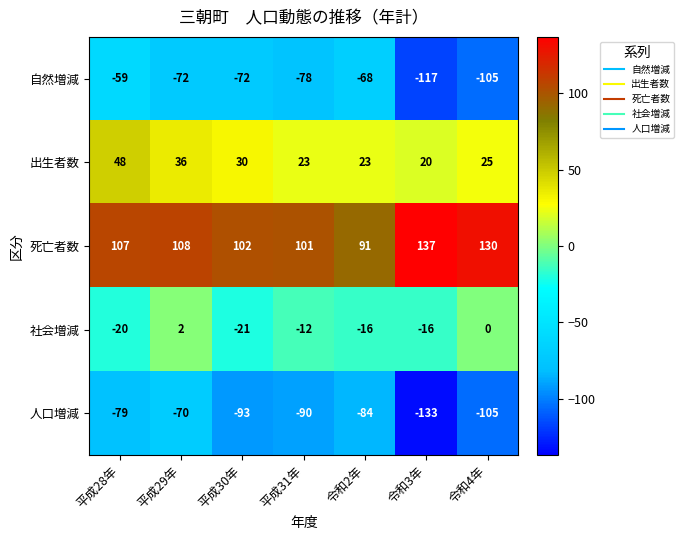

The value of 人口増減 at 令和4年 is -105. True or false?

True